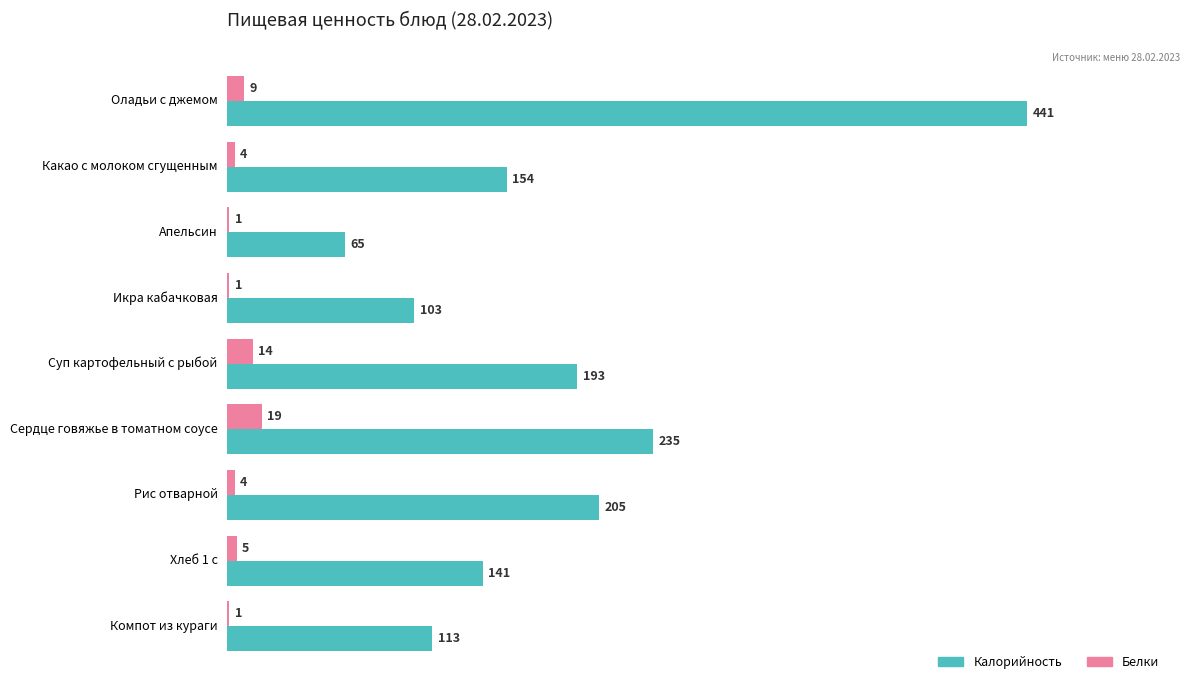

Where is Калорийность nearest to the value 253?

Сердце говяжье в томатном соусе